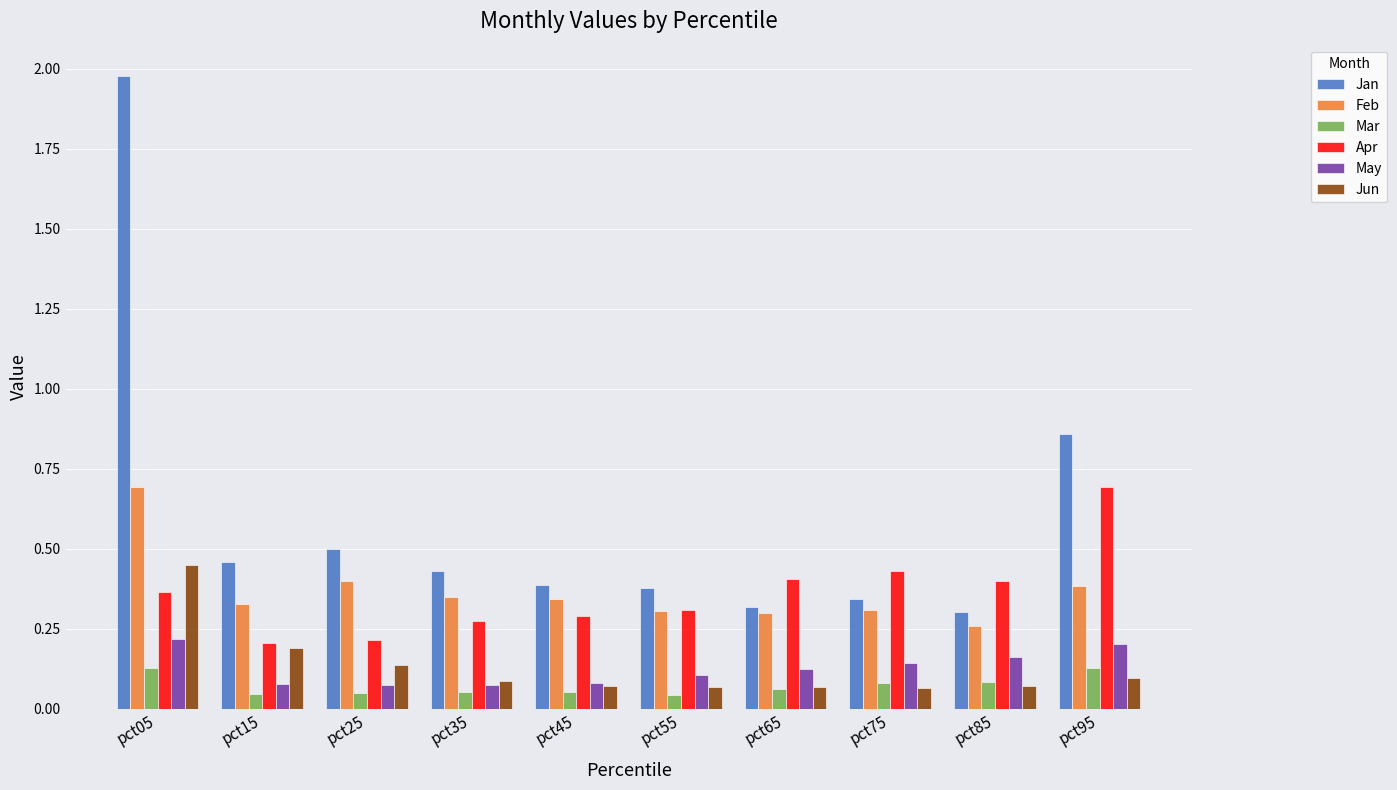

At how many categories does at least one series exceed 1?

1